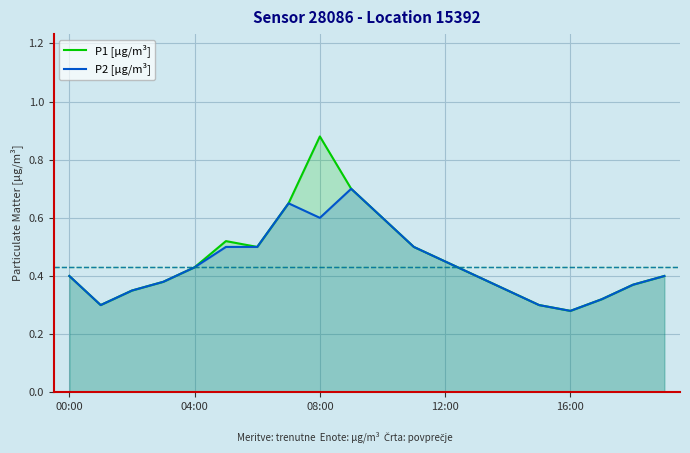

What is the difference between the maximum and minimum values in the P1 [µg/m³] series?

0.6